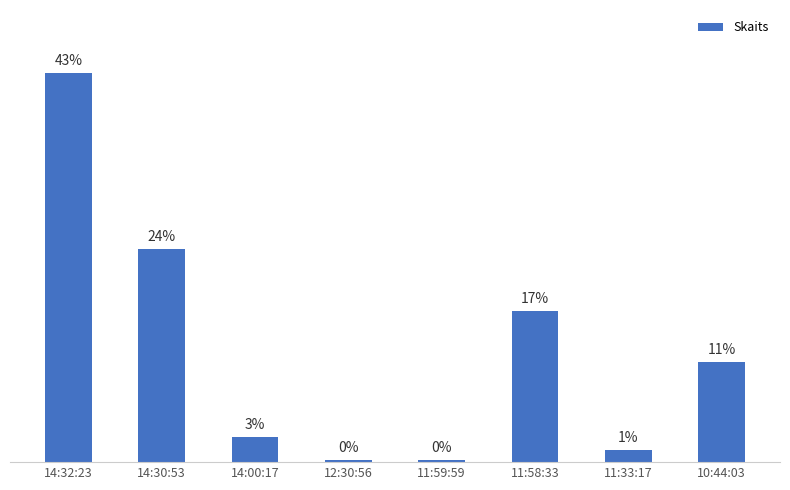

Does the chart contain any negative values?

No